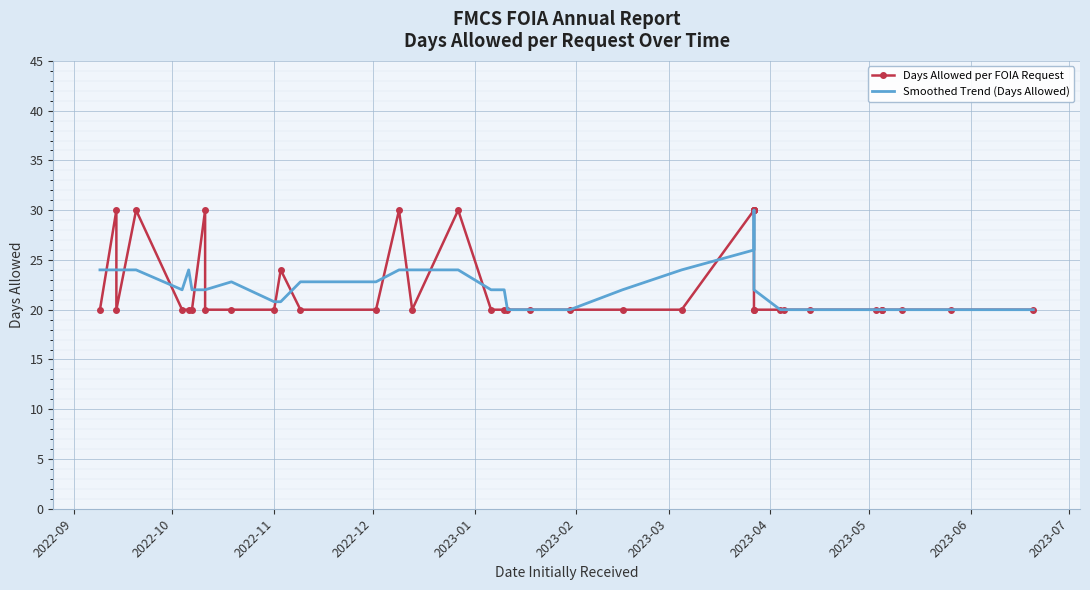

Is the value of Days Allowed per FOIA Request at 2023-02 greater than the value of Smoothed Trend (Days Allowed) at 38?

No